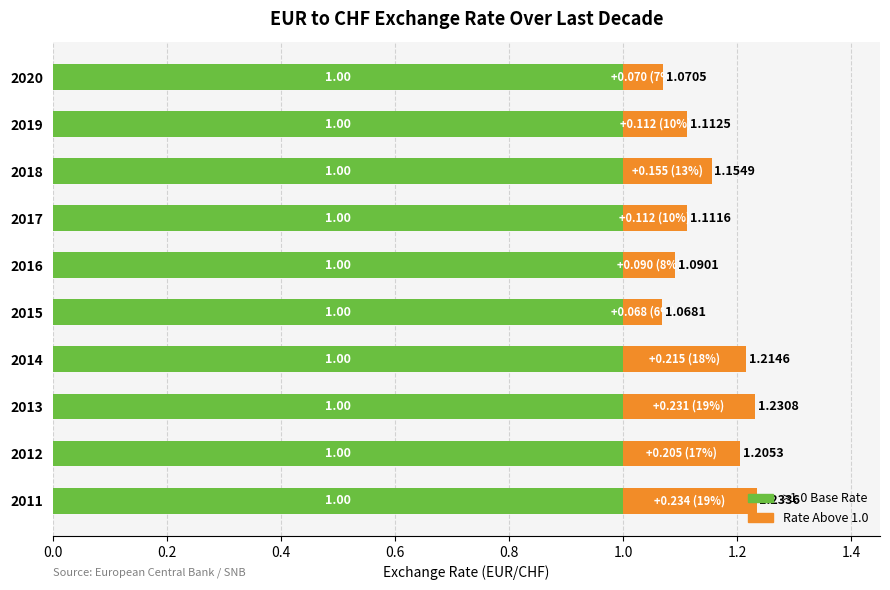

What is the average value of the >1.0 Base Rate series?

1.0